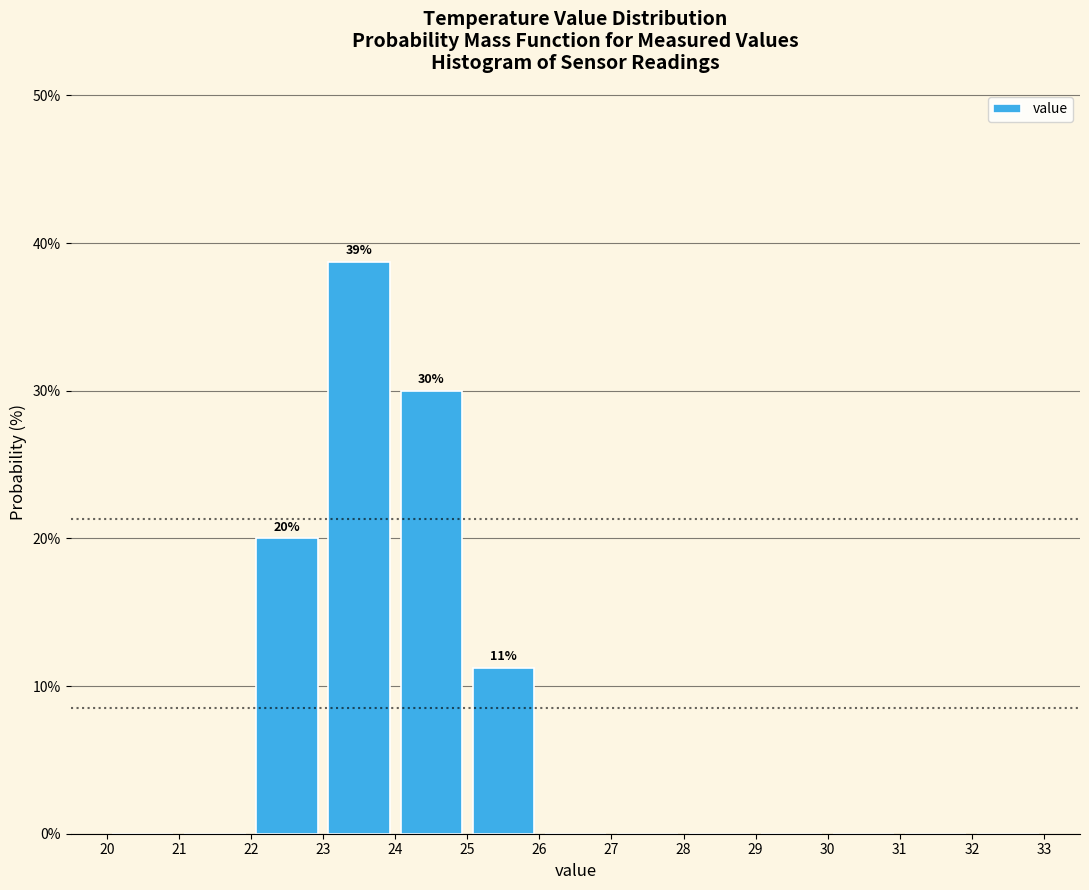

Which range on the x-axis has the tallest bar?

23 to 24